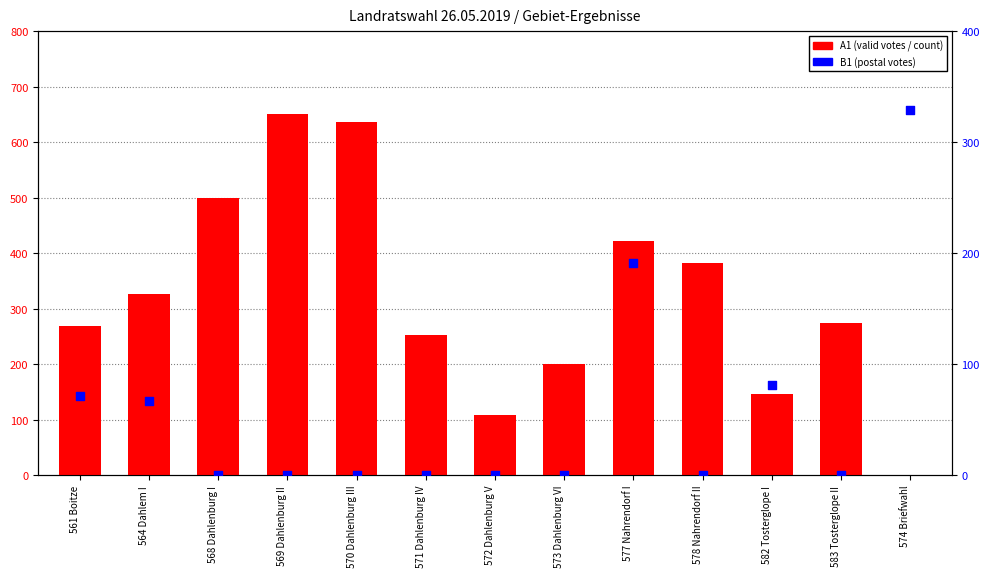

What is the total value across all series at 582 Tosterglope I?

228